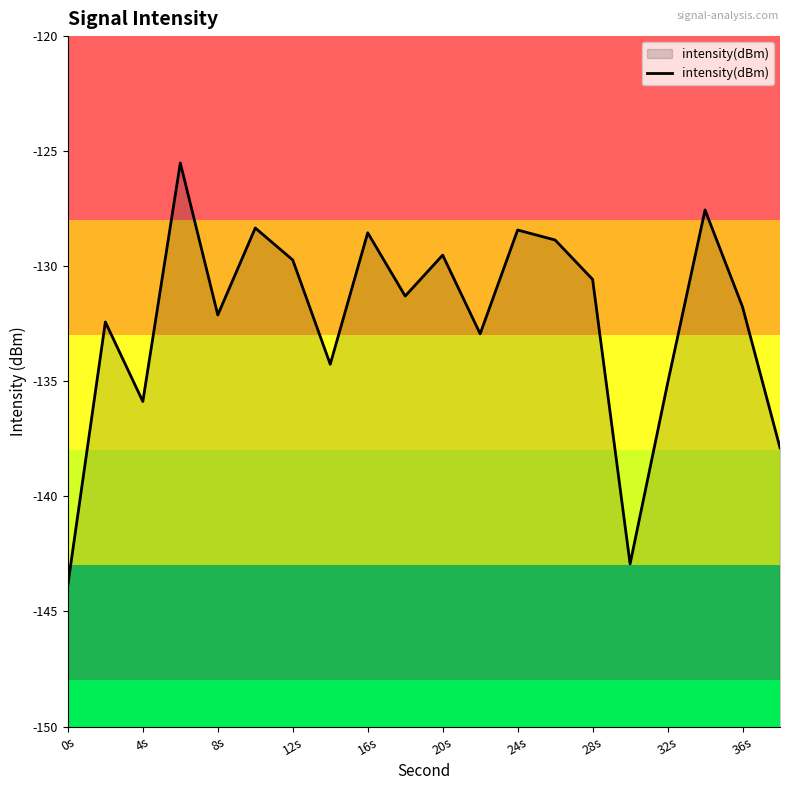

Reading left to right, what are all the values shown in this chart?

-143.8	-132.4	-135.9	-125.5	-132.1	-128.3	-129.7	-134.3	-128.5	-131.3	-129.5	-132.9	-128.4	-128.9	-130.6	-142.9	-135.1	-127.6	-131.8	-137.9